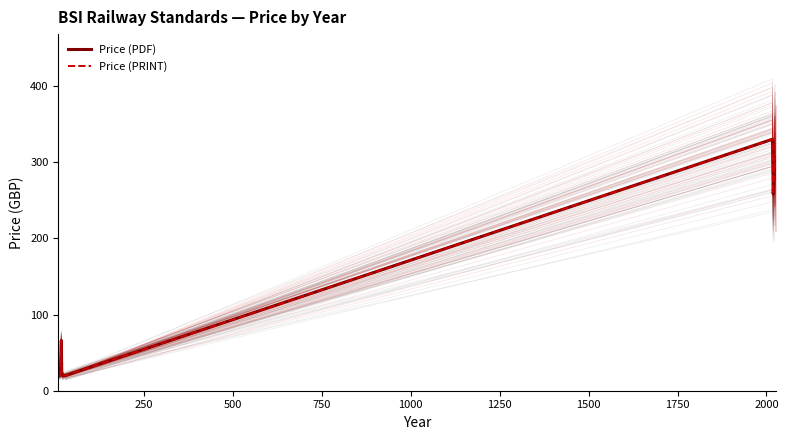

Reading left to right, what are all the values shown in this chart?

Price (PDF): 20.0	20.0	20.0	66.0	22.3	20.0	20.0	20.0	330.0	258.0	306.0	306.0	292.0
Price (PRINT): 20.0	20.0	20.0	66.0	22.3	20.0	20.0	20.0	330.0	258.0	306.0	306.0	292.0